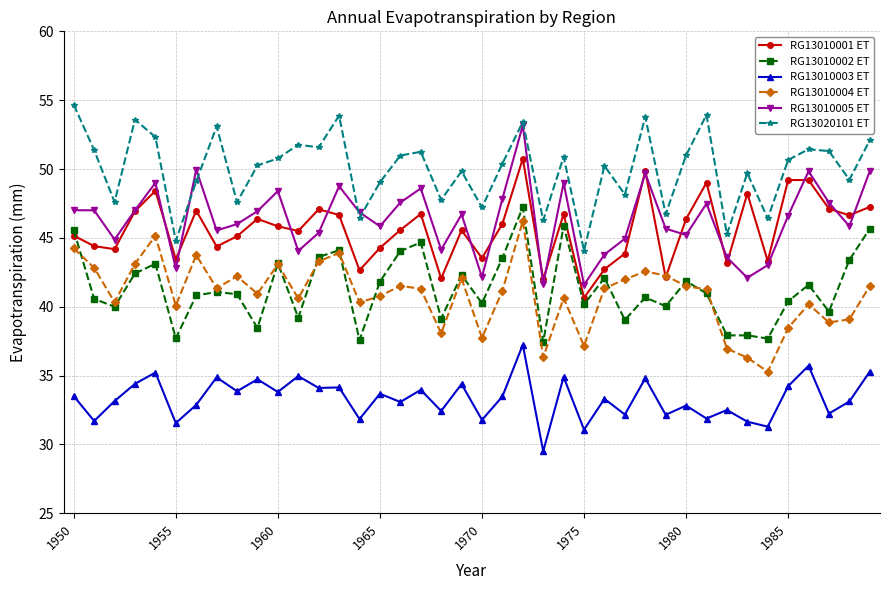

What is the greatest value displayed?

54.7